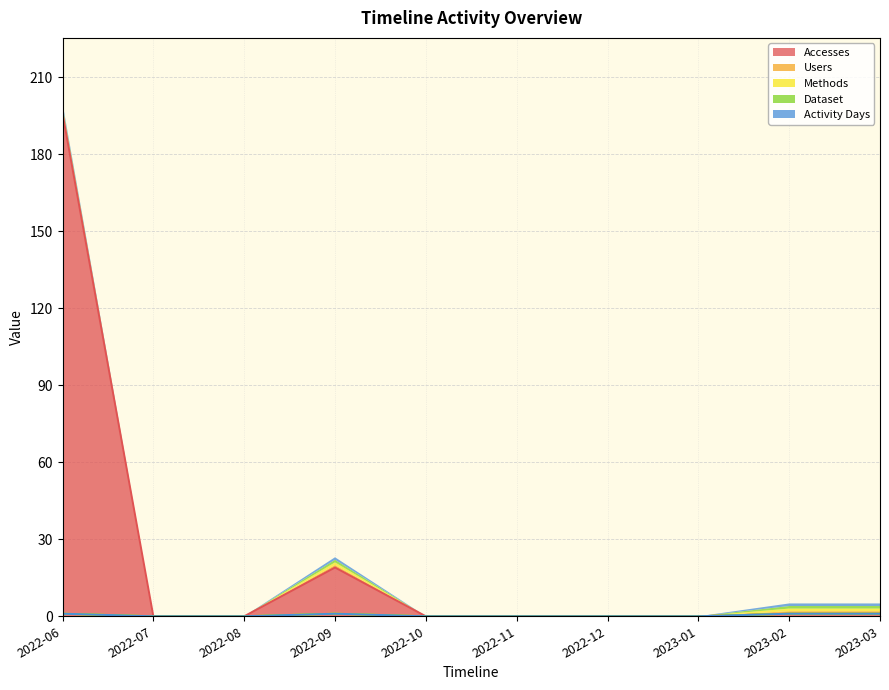

At which category does Activity Days reach its first local peak?

2022-09